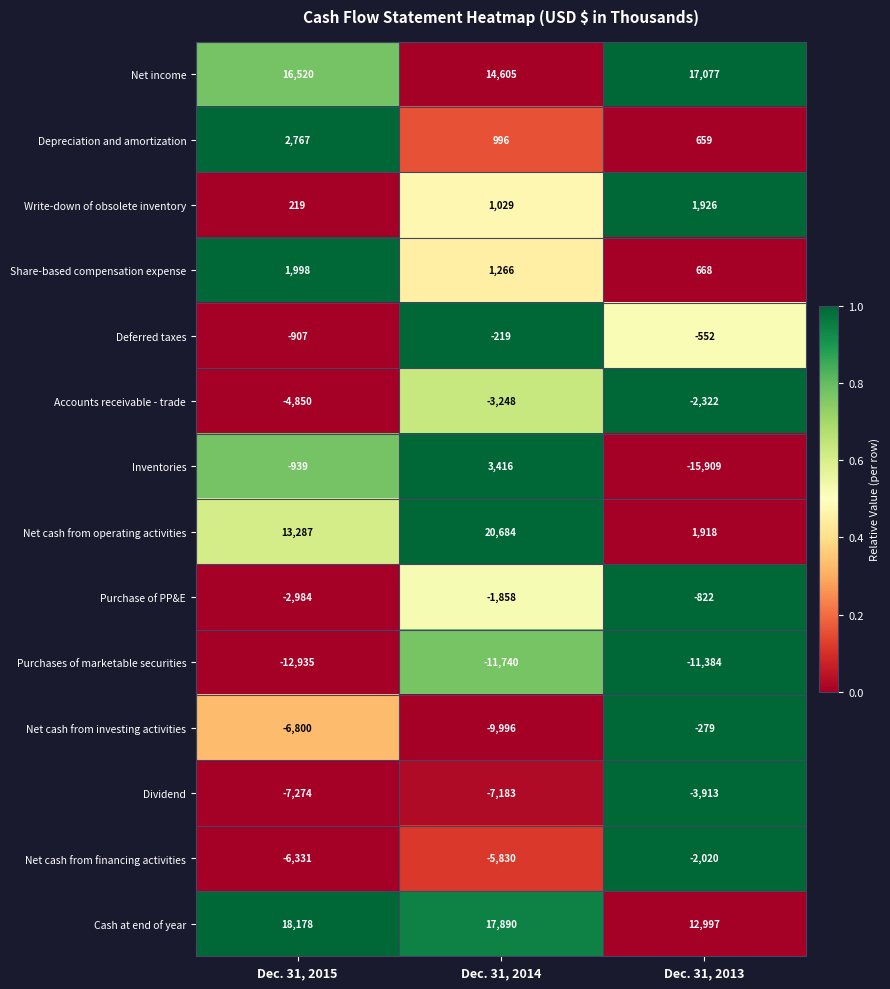

Which series has the largest total across all categories?

Cash at end of year